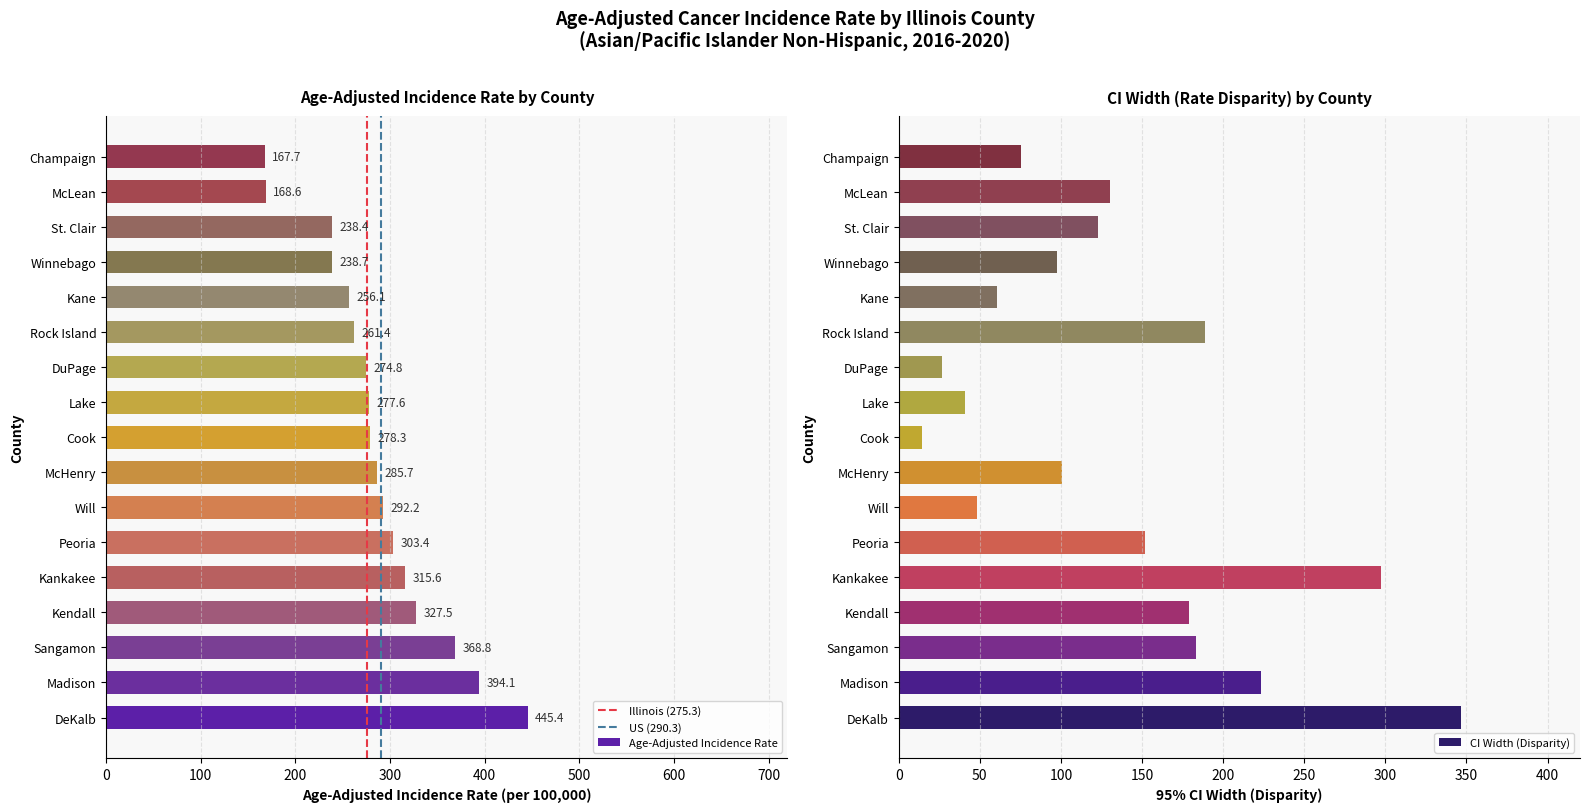

What position from the left is McLean?

16